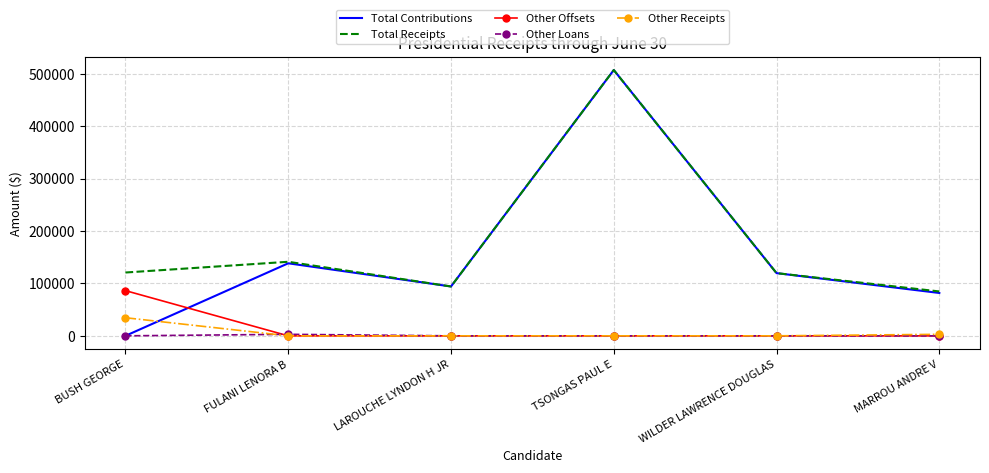

True or false: Other Receipts has a value of 0 at LAROUCHE LYNDON H JR.

True